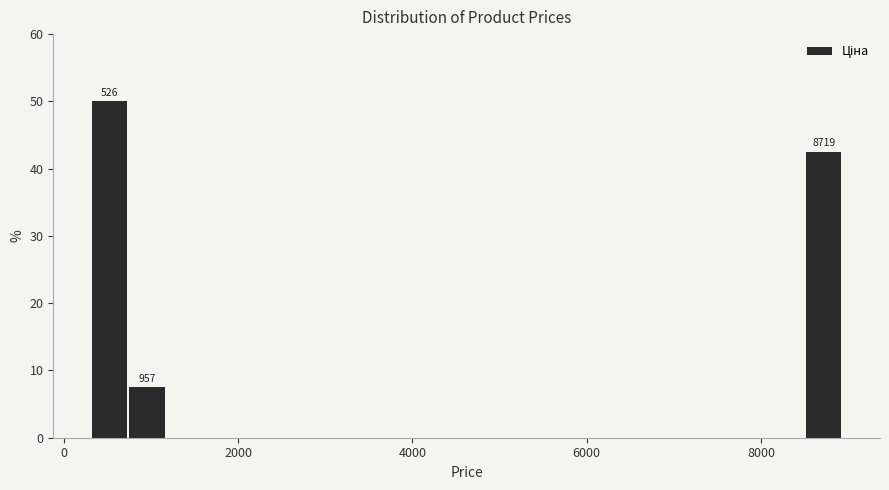

Read against the x-axis, roughly where is the centre of the tallest bar?

600